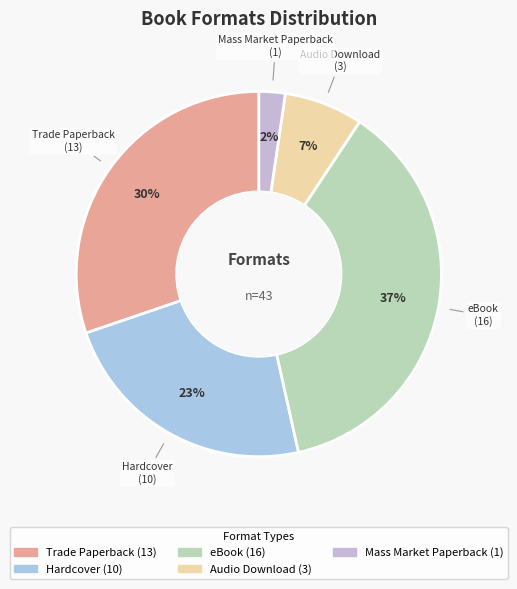

To the nearest percent, what portion does eBook represent?

37%